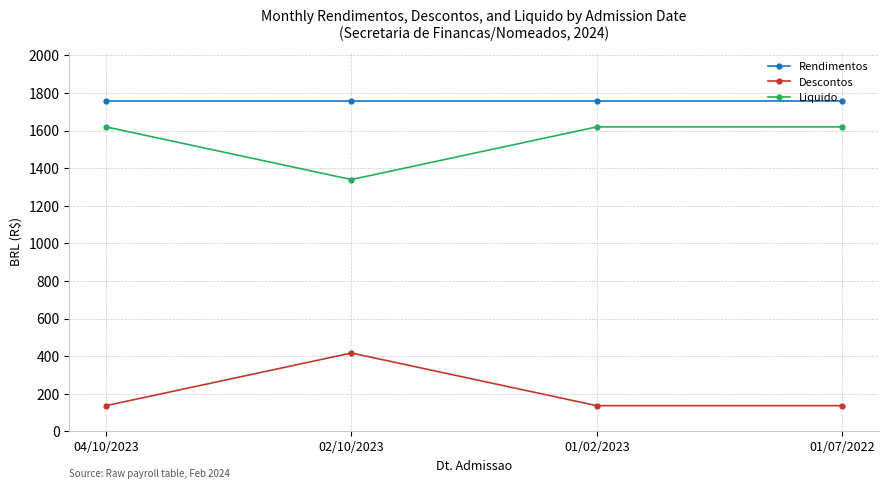

At how many categories does at least one series exceed 1382?

4